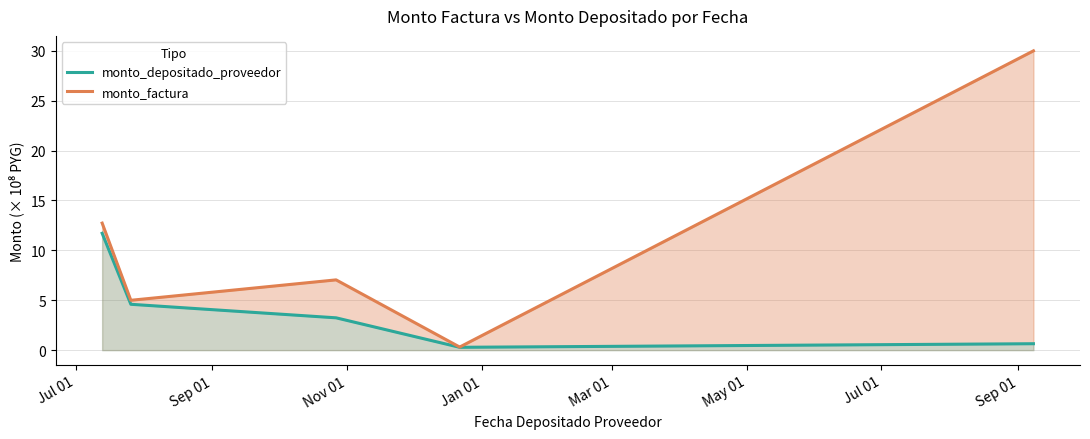

Between Sep 01 and Nov 01, which is larger?

Sep 01